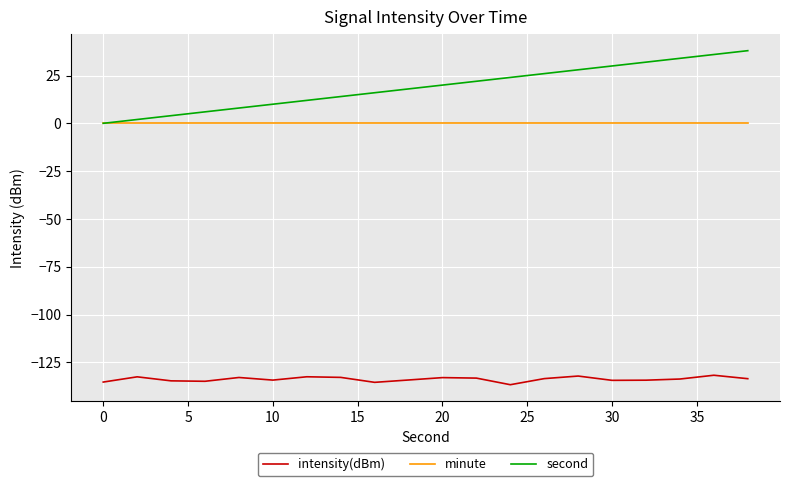

True or false: intensity(dBm) and second intersect in this chart.

False